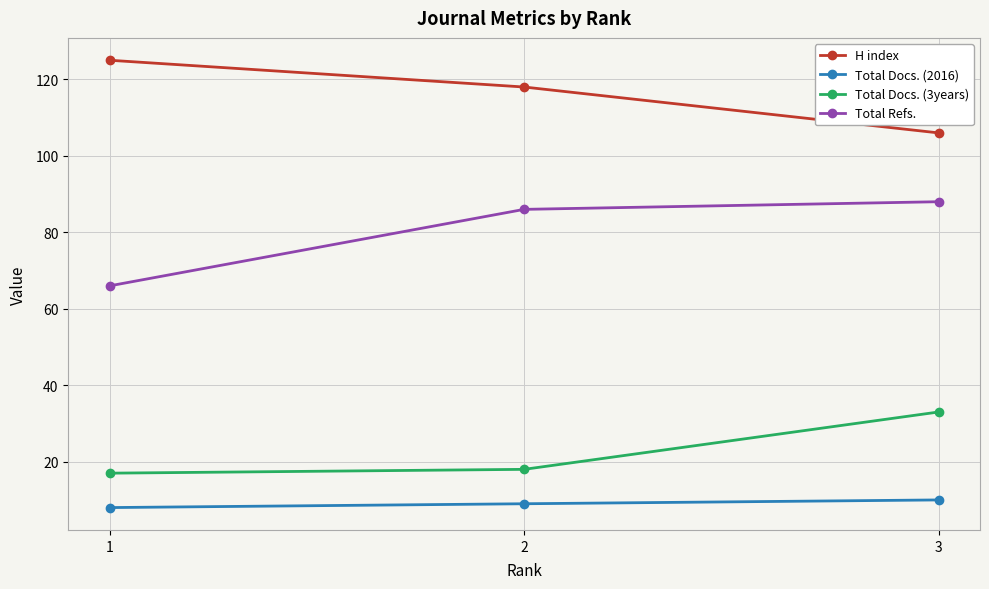

What is the maximum value for Total Docs. (2016)?

10